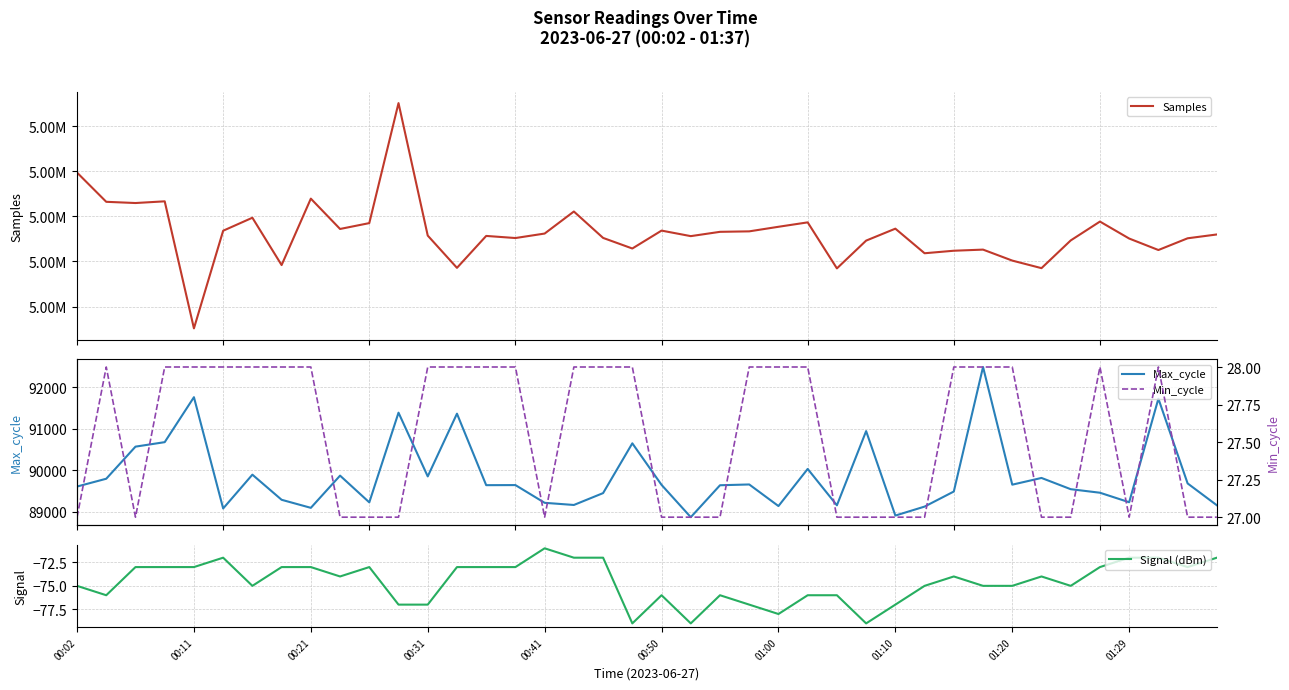

How many lines are shown in the chart?

4